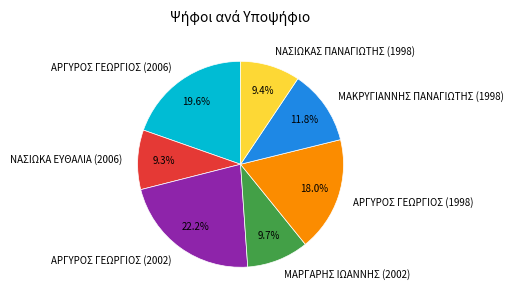

Which slice is the largest?

ΑΡΓΥΡΟΣ ΓΕΩΡΓΙΟΣ (2002)